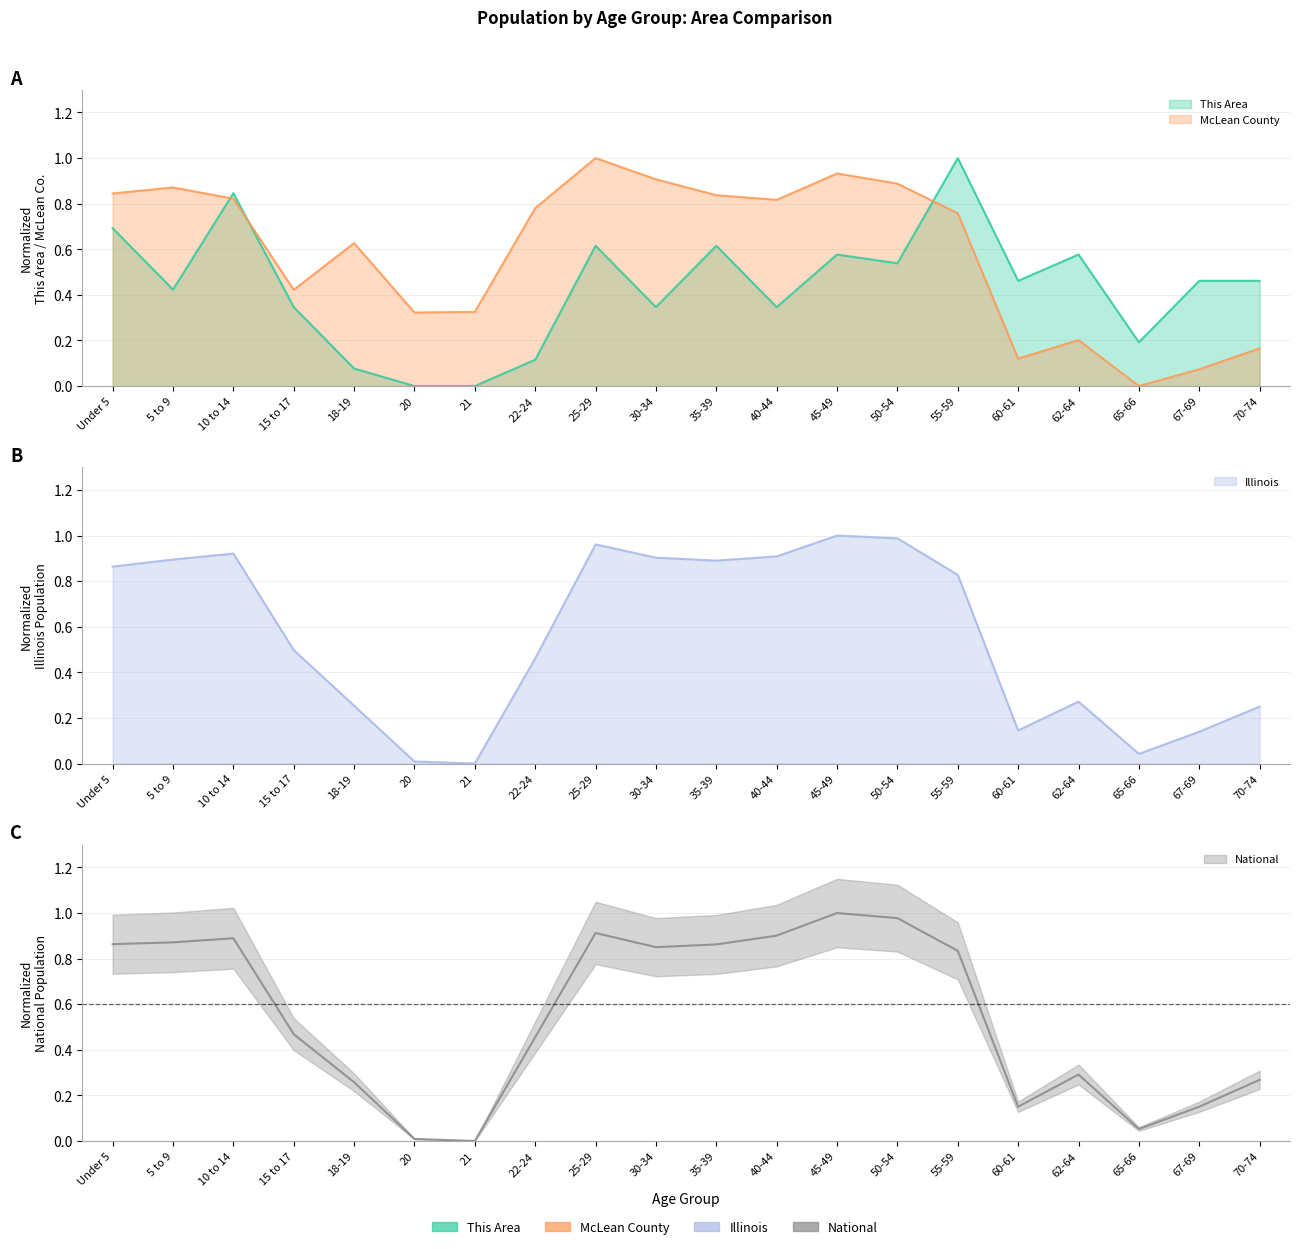

How many times do National and This Area cross each other?

1